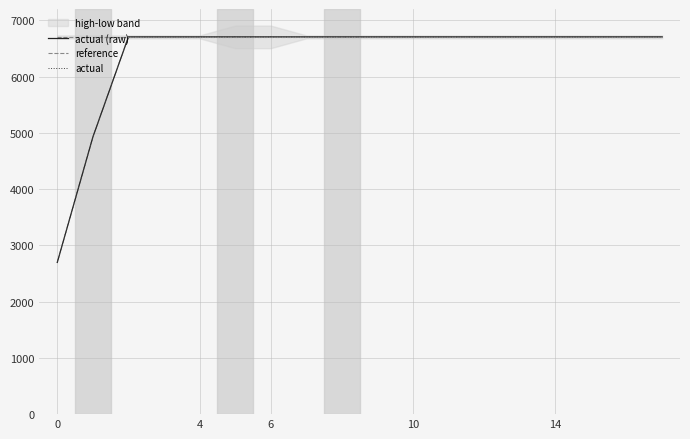

How many times do actual and reference cross each other?

1